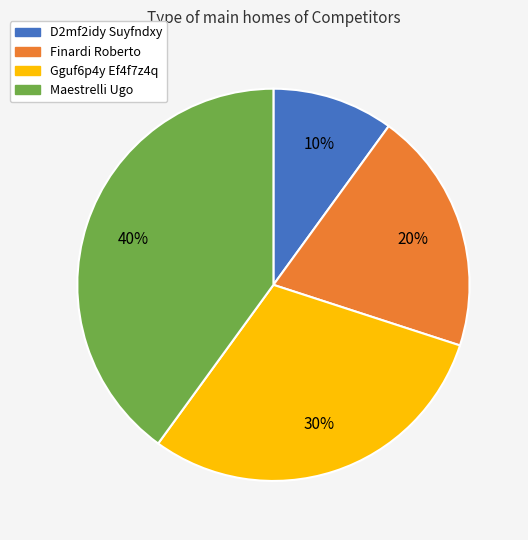

To the nearest percent, what percentage of the pie is Gguf6p4y Ef4f7z4q?

30%